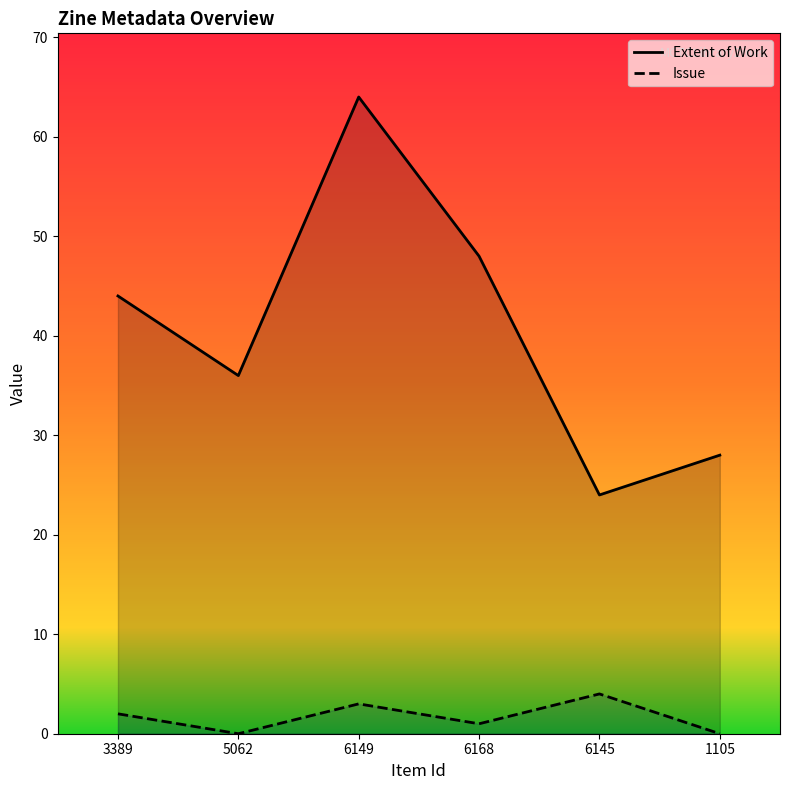

Is it true that Extent of Work equals 23 at 6168?

False